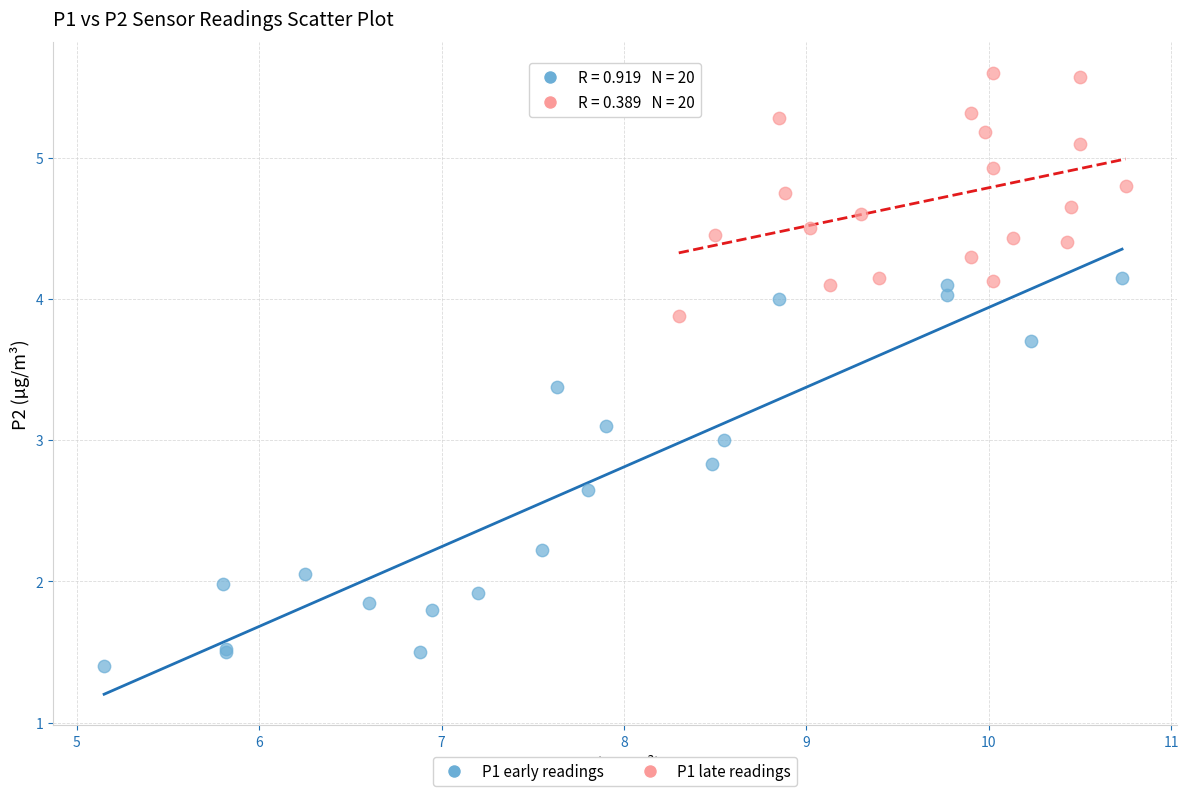

Which series contains the highest Y value?

P1 late readings